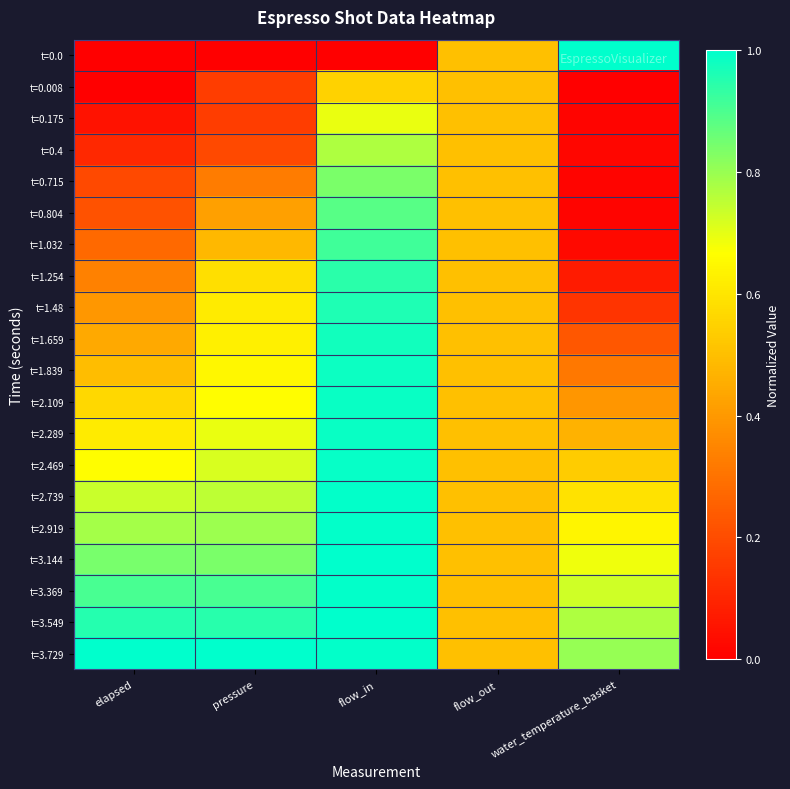

Between water_temperature_basket and flow_out, which is larger?

water_temperature_basket